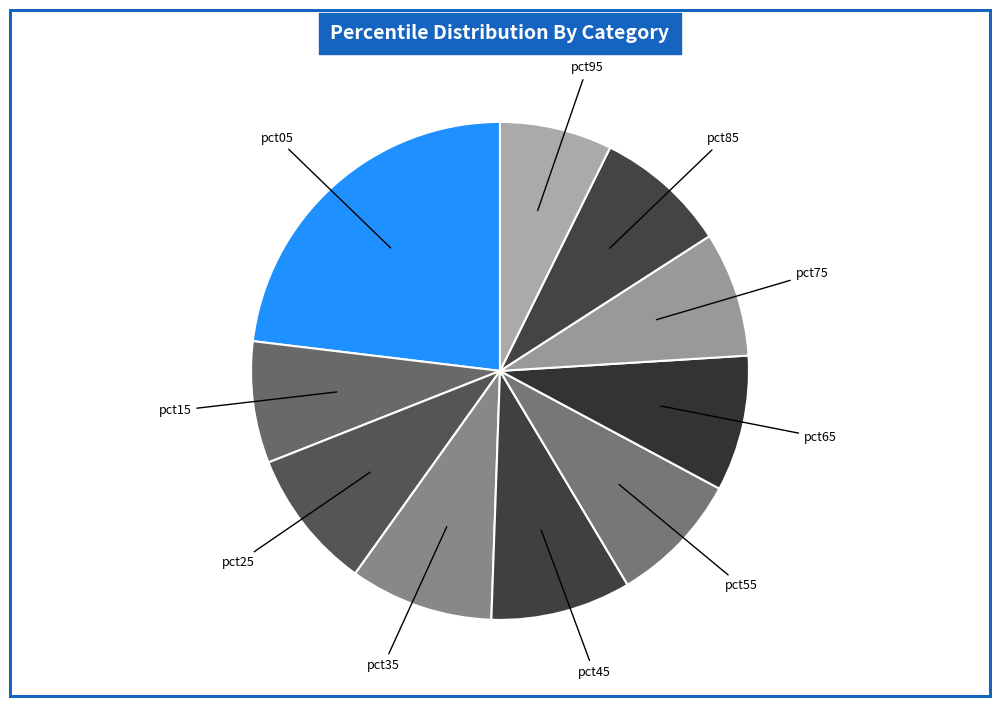

How many segments does this pie chart have?

10